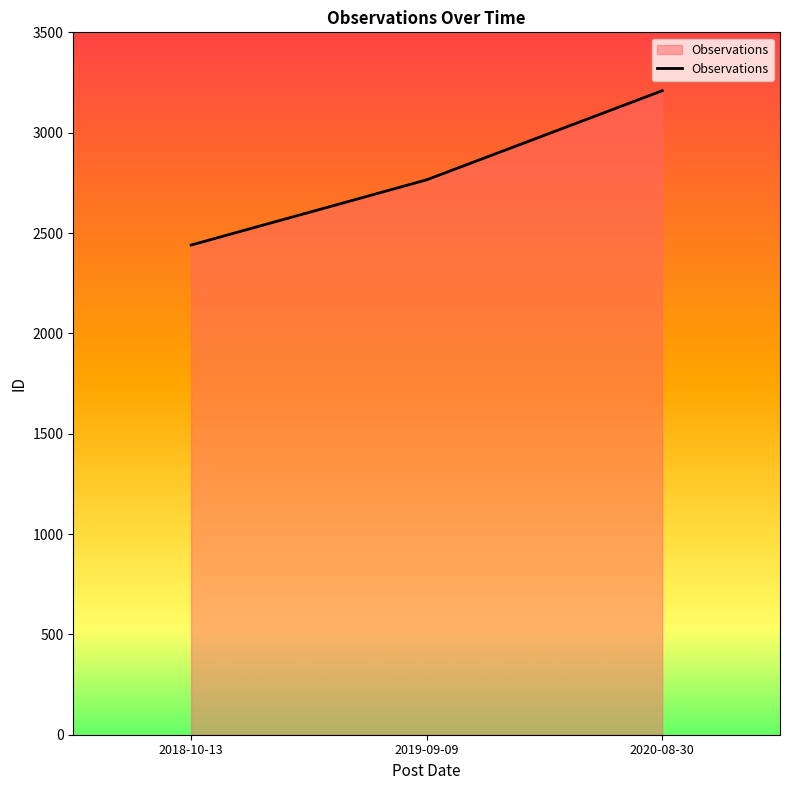

Reading left to right, what are all the values shown in this chart?

2018-10-13=2440	2019-09-09=2765	2020-08-30=3209